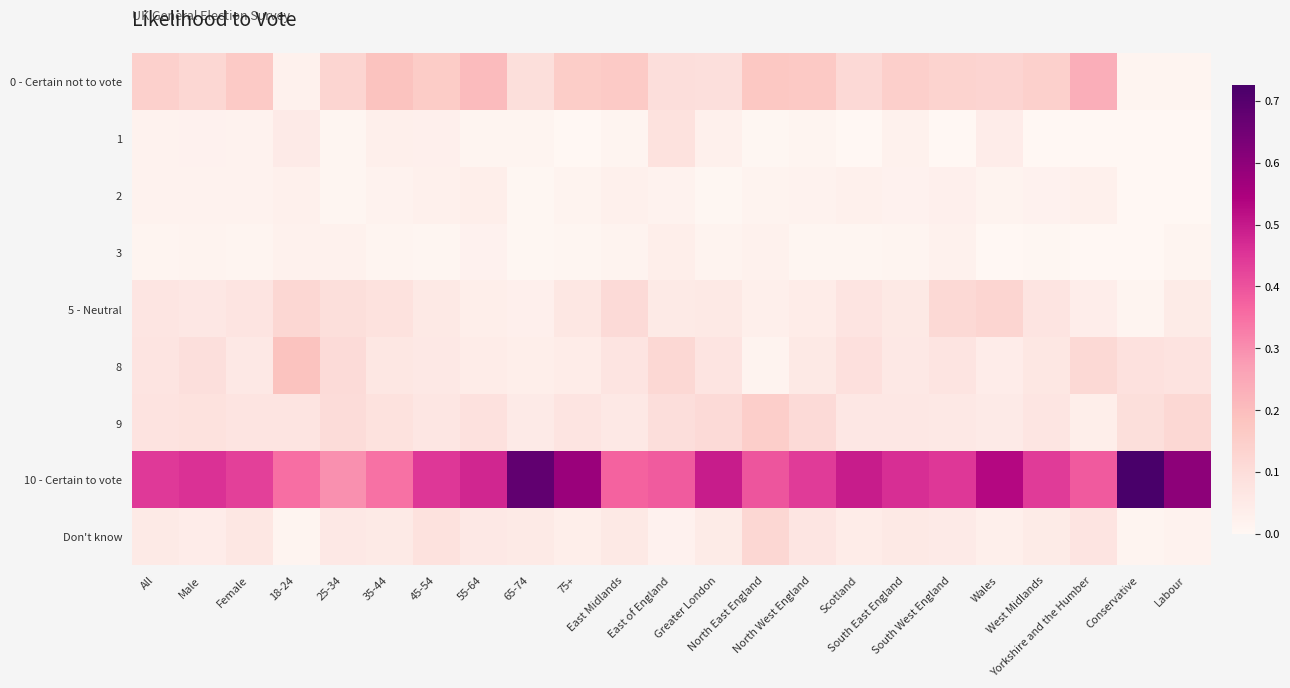

At which category is the sum across all series the highest?

75+